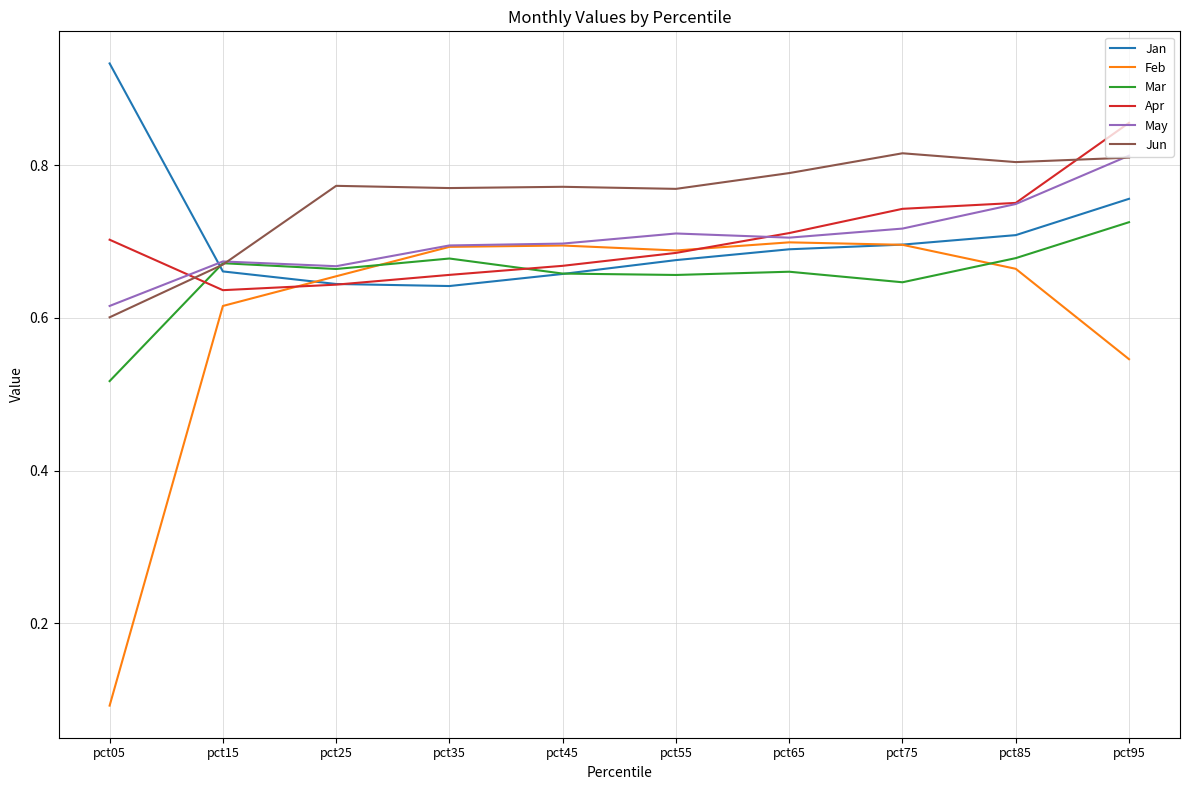

True or false: May has a value of 0.4 at pct85.

False